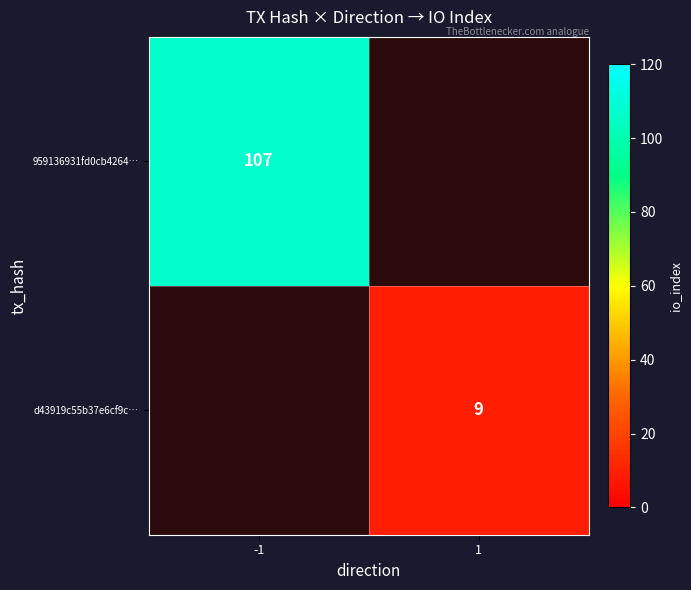

True or false: d43919c55b37e6cf9c… has a value of 5 at 1.

False